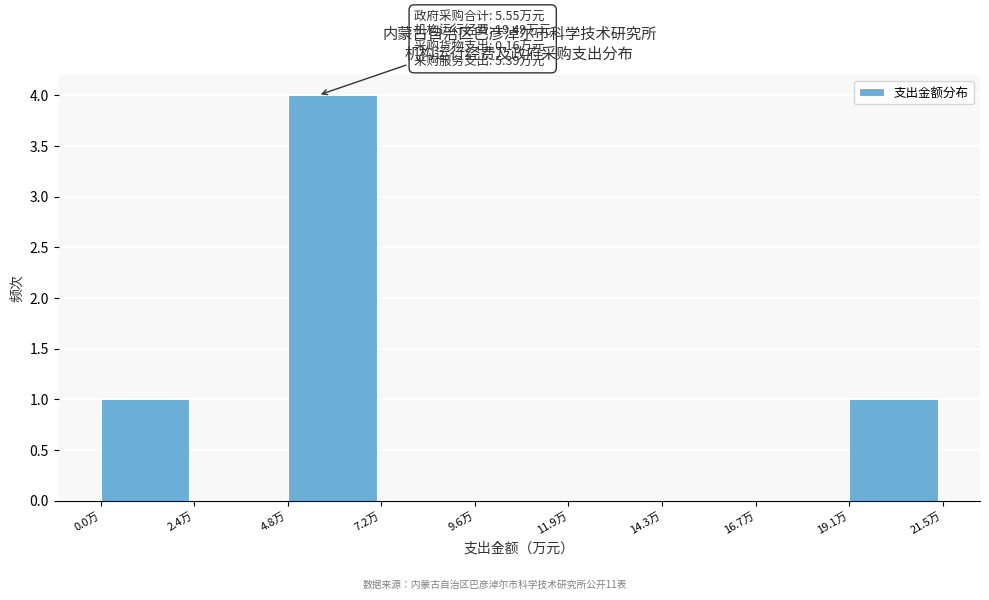

Over which range of the x-axis is the bar tallest?

5.0 to 7.0